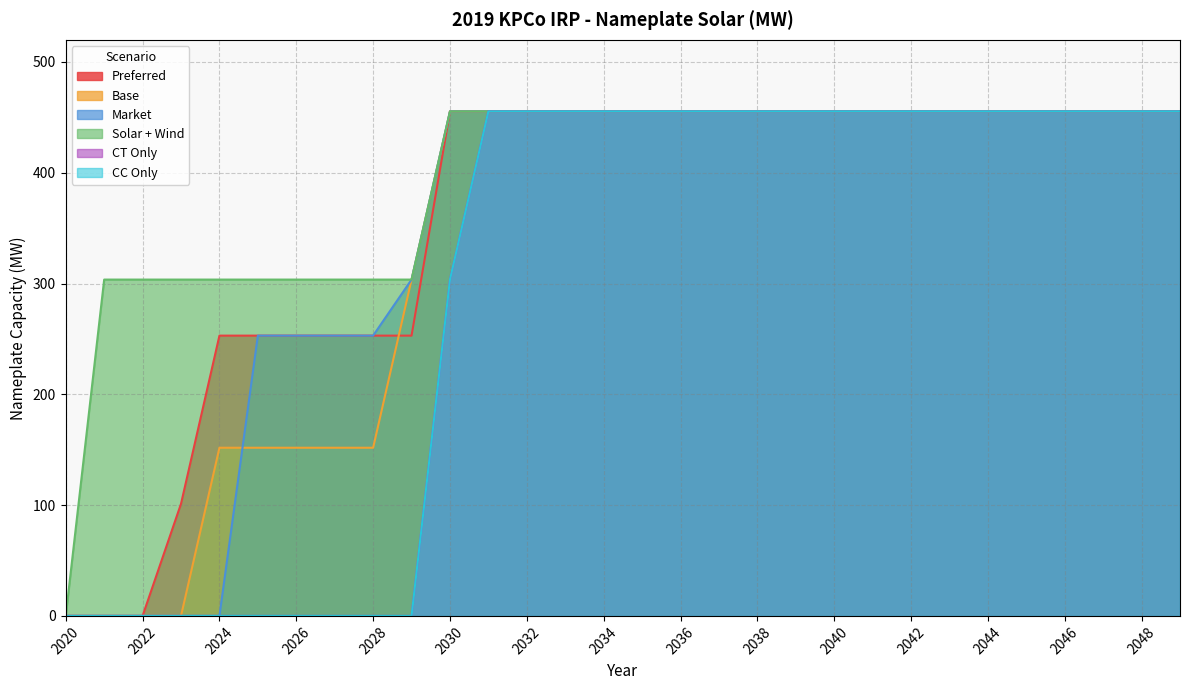

The value of Base at 2027 is 81.4. True or false?

False